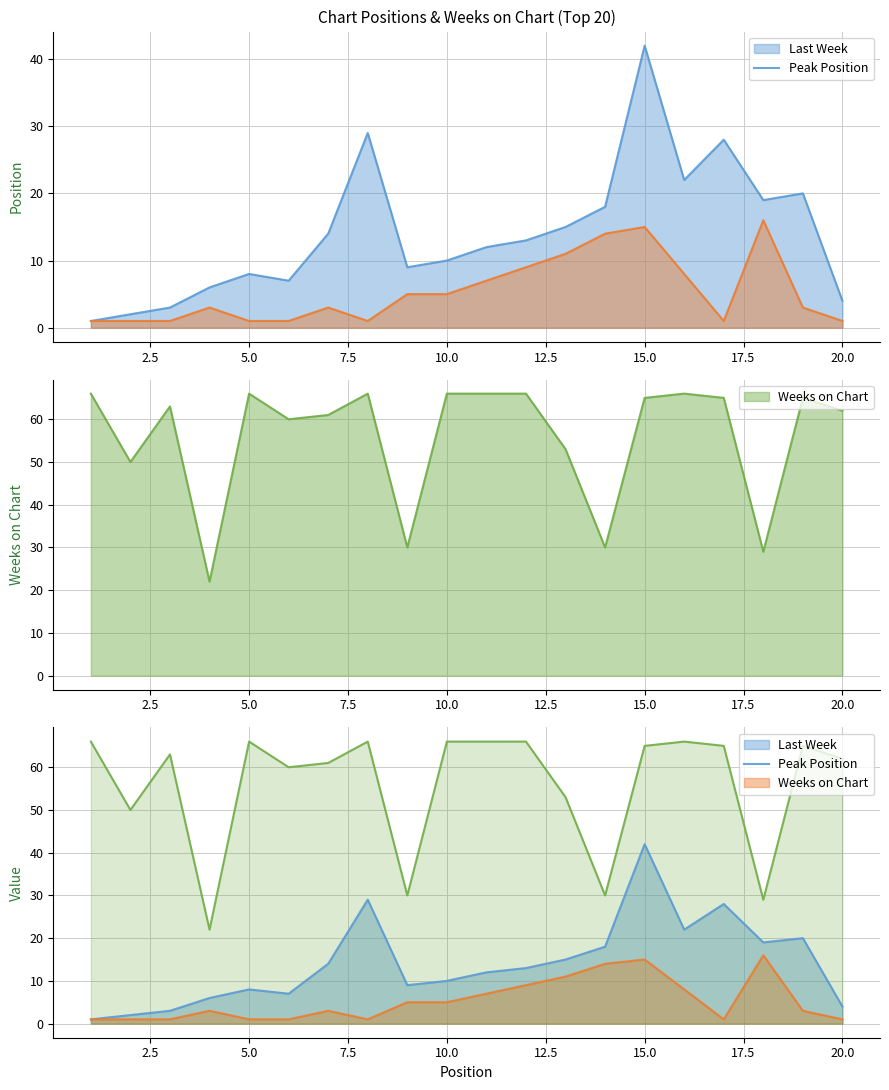

What is the difference between the Last Week values at 13 and 18?

4